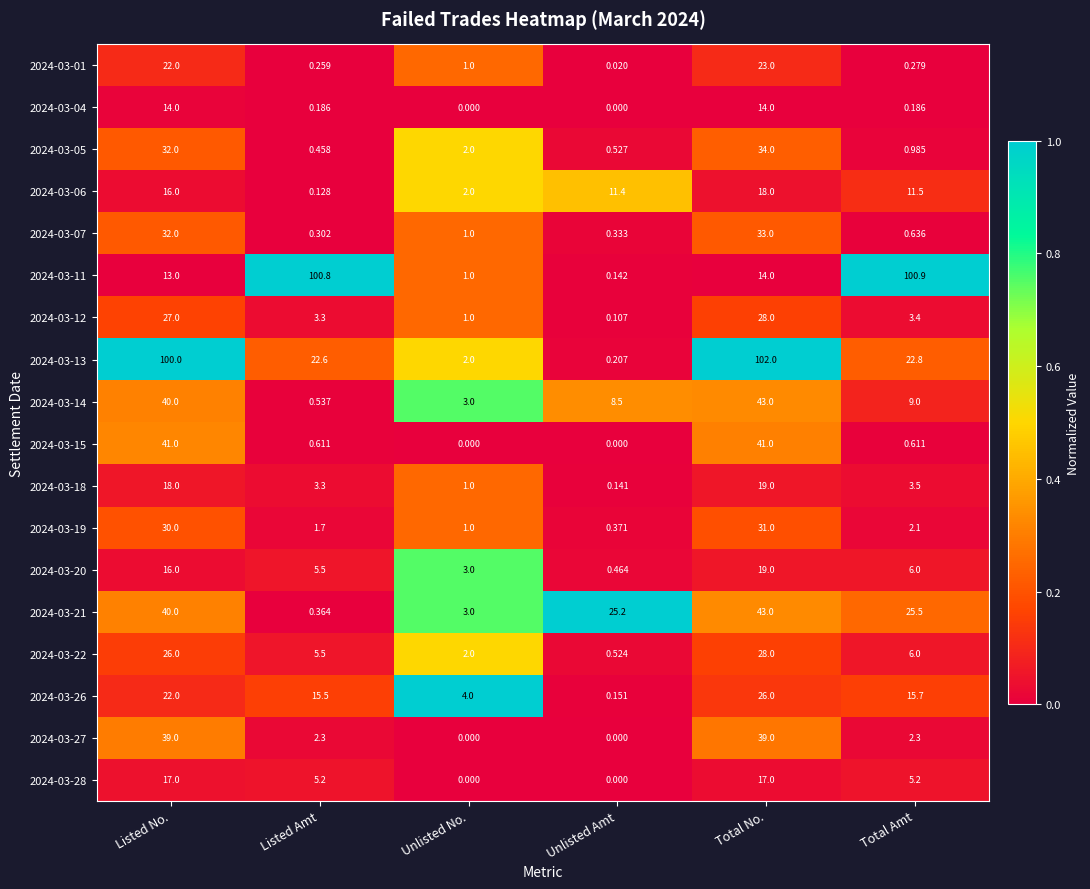

Rank the categories by 2024-03-12 value from lowest to highest.

Unlisted Amt, Unlisted No., Listed Amt, Total Amt, Listed No., Total No.